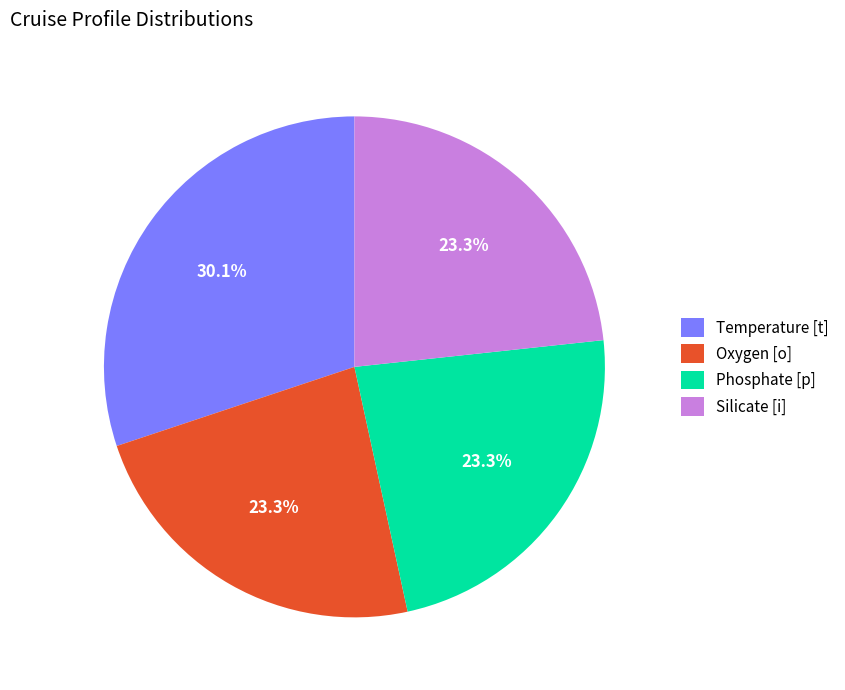

Which slice is the largest?

Temperature [t]